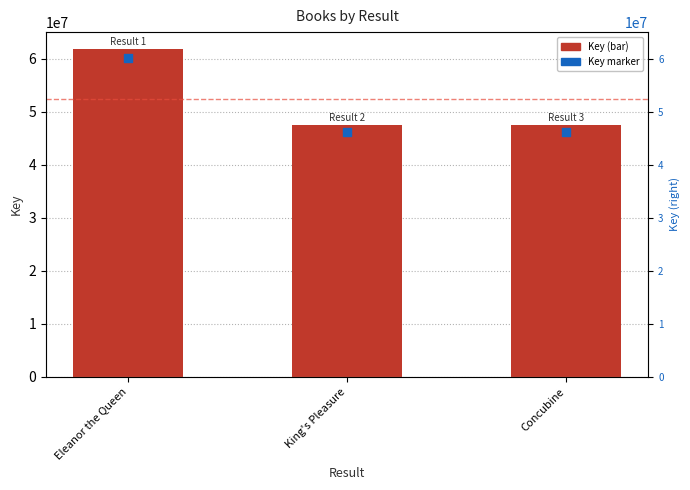

Between Eleanor the Queen and King's Pleasure, which is larger?

Eleanor the Queen